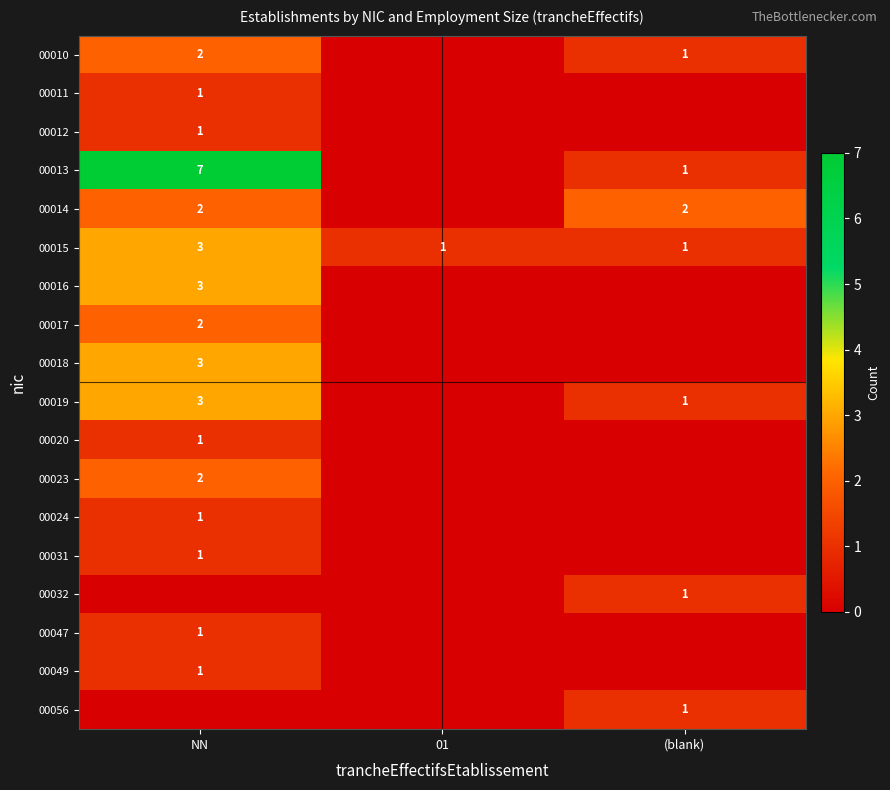

What is the sum of all 00015 values?

5